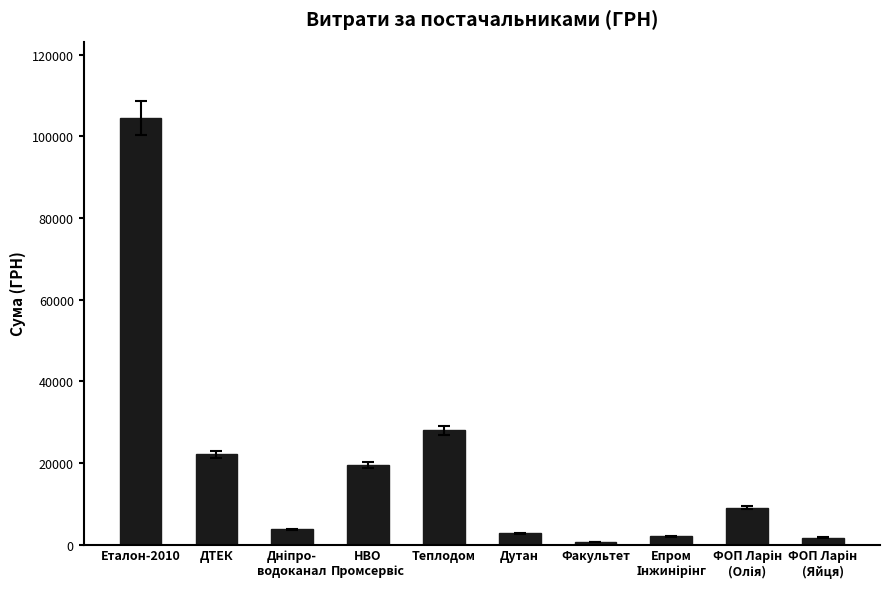

What is the value of the 8th bar from the left?

2000.0